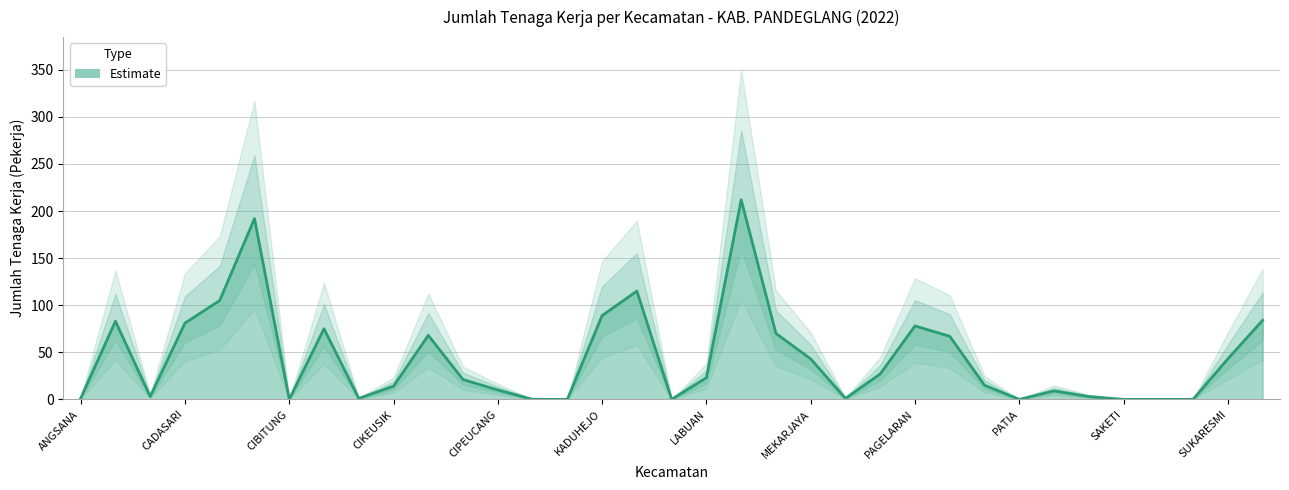

Rank the categories by value from lowest to highest.

CIBITUNG, CISATA, JIPUT, KORONCONG, PATIA, SAKETI, SINDANGRESMI, SOBANG, ANGSANA, CIKEDAL, MENES, BOJONG, PULOSARI, PICUNG, CIPEUCANG, CIKEUSIK, PANIMBANG, CIMANUK, LABUAN, MUNJUL, MEKARJAYA, SUKARESMI, PANDEGLANG, CIMANGGU, MANDALAWANGI, CIGEULIS, PAGELARAN, CADASARI, BANJAR, SUMUR, KADUHEJO, CARITA, KARANGTANJUNG, CIBALIUNG, MAJASARI